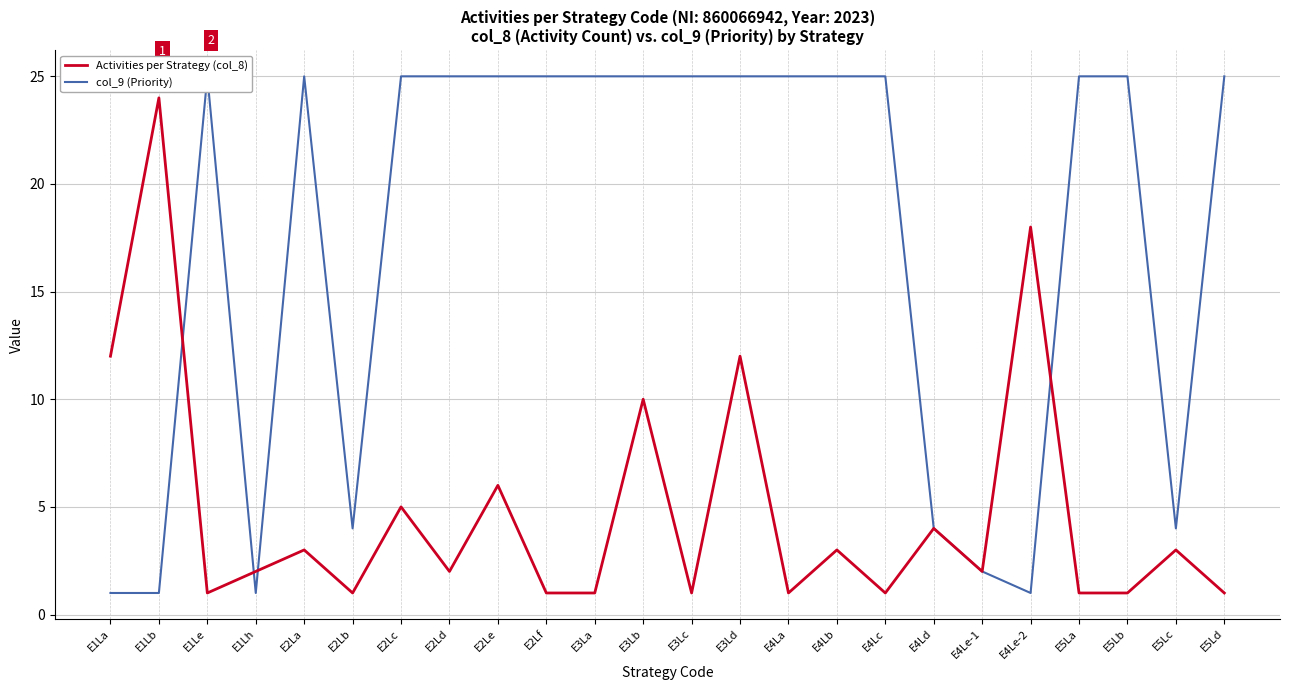

What is the sum of the col_9 (Priority) values at E5Ld and E4Le-1?

27